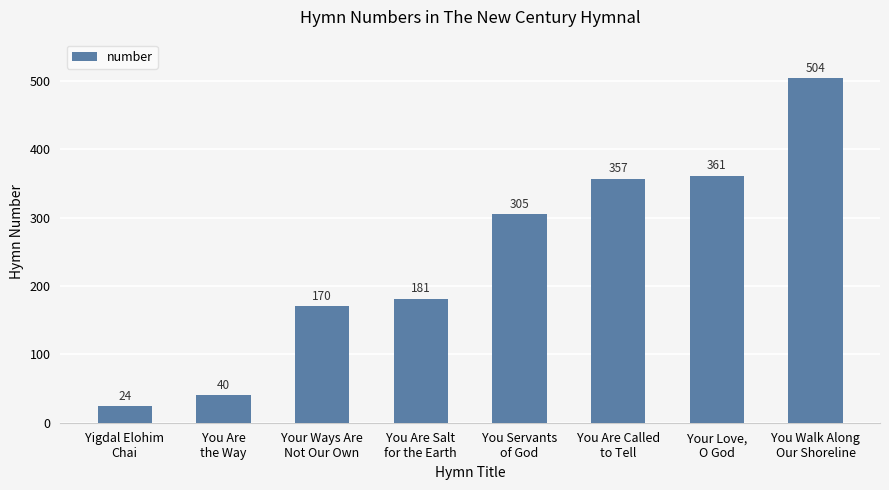

Reading left to right, list all the values displayed in this chart.

24	40	170	181	305	357	361	504